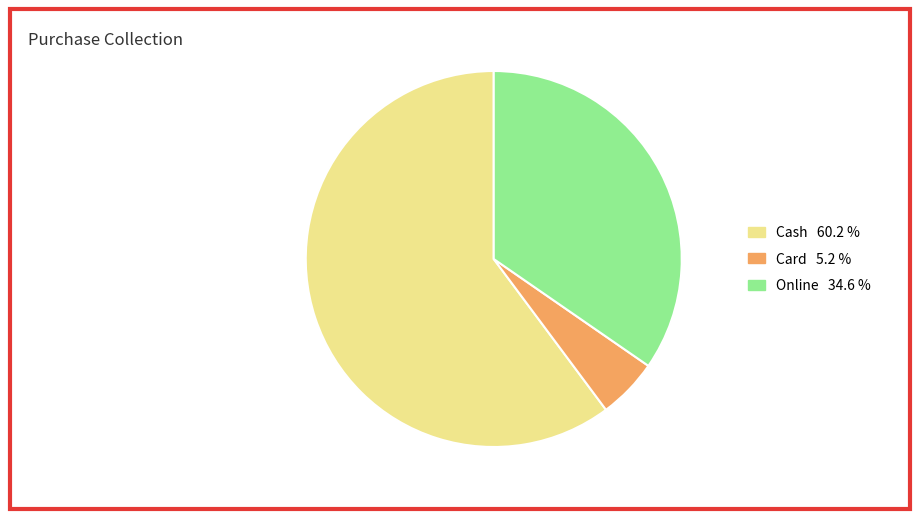

Combined, do Card 5.2 % and Cash 60.2 % account for over 50%?

Yes